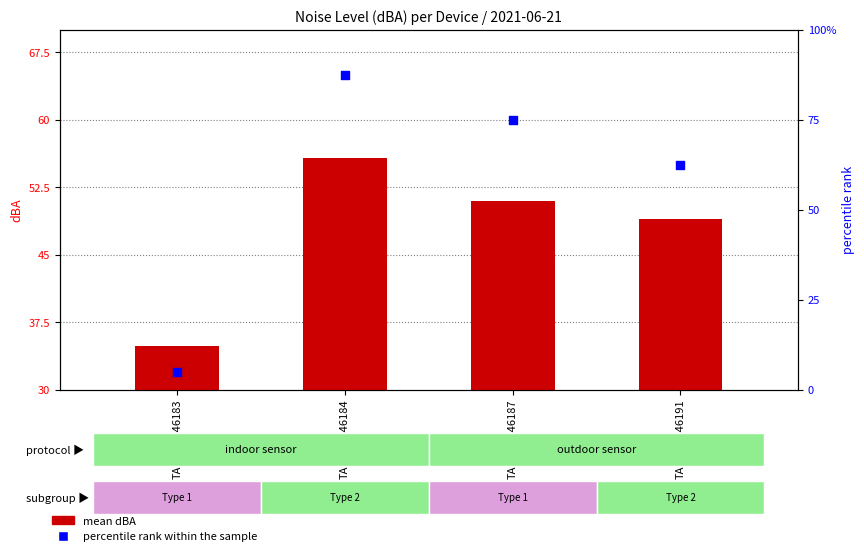

Which series reaches the minimum Y coordinate?

percentile rank within the sample